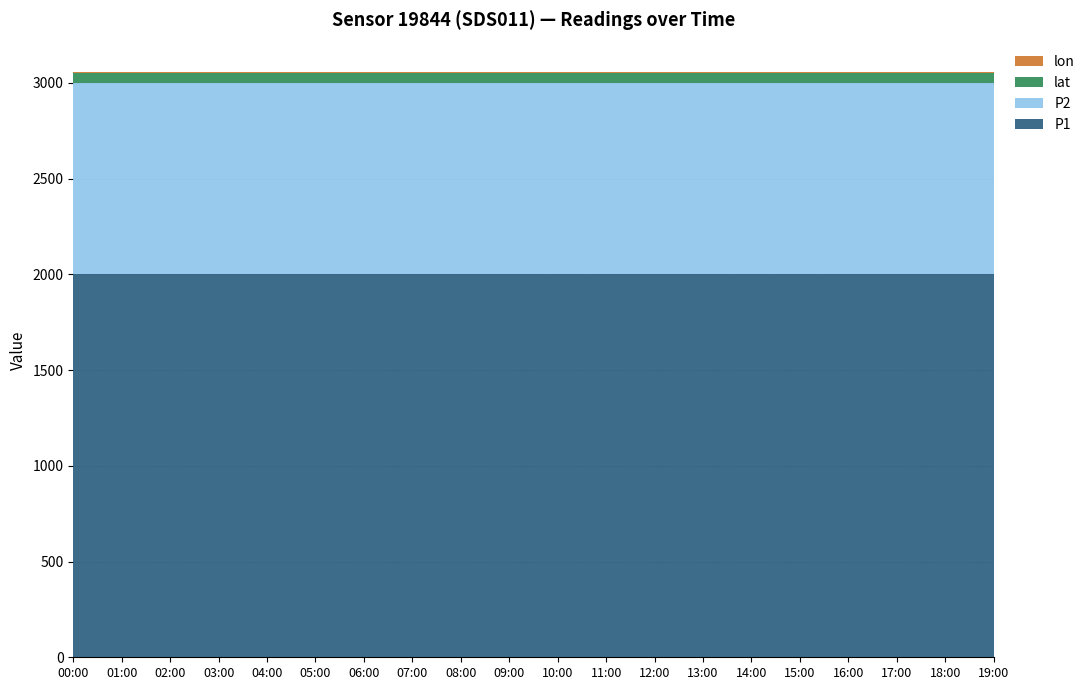

Reading left to right, list all the values displayed in this chart.

P1: 00:00=1999.9	01:00=1999.9	02:00=1999.9	03:00=1999.9	04:00=1999.9	05:00=1999.9	06:00=1999.9	07:00=1999.9	08:00=1999.9	09:00=1999.9	10:00=1999.9	11:00=1999.9	12:00=1999.9	13:00=1999.9	14:00=1999.9	15:00=1999.9	16:00=1999.9	17:00=1999.9	18:00=1999.9	19:00=1999.9
P2: 00:00=999.9	01:00=999.9	02:00=999.9	03:00=999.9	04:00=999.9	05:00=999.9	06:00=999.9	07:00=999.9	08:00=999.9	09:00=999.9	10:00=999.9	11:00=999.9	12:00=999.9	13:00=999.9	14:00=999.9	15:00=999.9	16:00=999.9	17:00=999.9	18:00=999.9	19:00=999.9
lat: 00:00=51.0	01:00=51.0	02:00=51.0	03:00=51.0	04:00=51.0	05:00=51.0	06:00=51.0	07:00=51.0	08:00=51.0	09:00=51.0	10:00=51.0	11:00=51.0	12:00=51.0	13:00=51.0	14:00=51.0	15:00=51.0	16:00=51.0	17:00=51.0	18:00=51.0	19:00=51.0
lon: 00:00=7.0	01:00=7.0	02:00=7.0	03:00=7.0	04:00=7.0	05:00=7.0	06:00=7.0	07:00=7.0	08:00=7.0	09:00=7.0	10:00=7.0	11:00=7.0	12:00=7.0	13:00=7.0	14:00=7.0	15:00=7.0	16:00=7.0	17:00=7.0	18:00=7.0	19:00=7.0